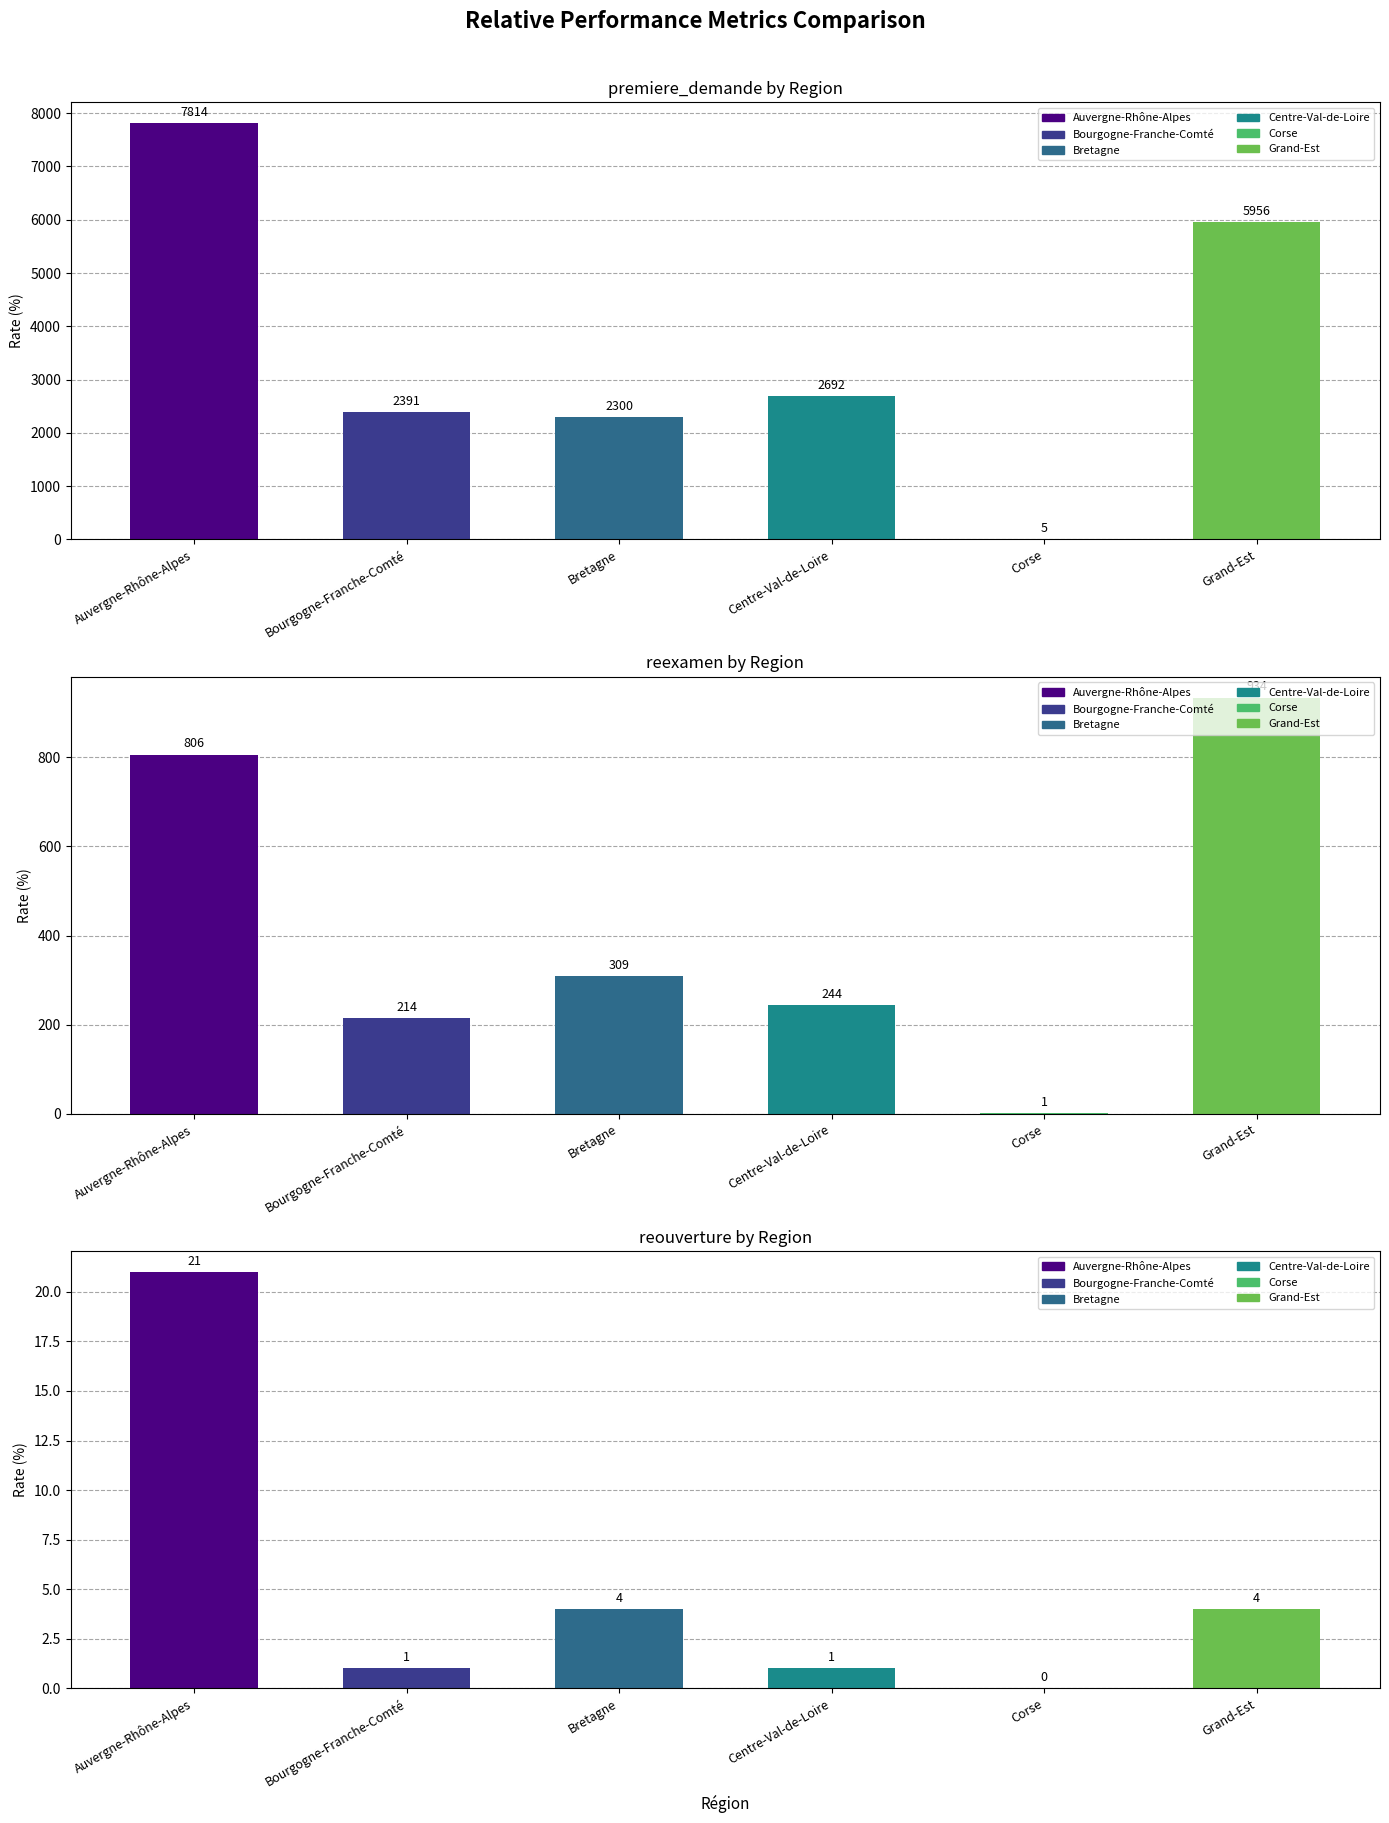

Where is reouverture nearest to the value 10?

Bretagne